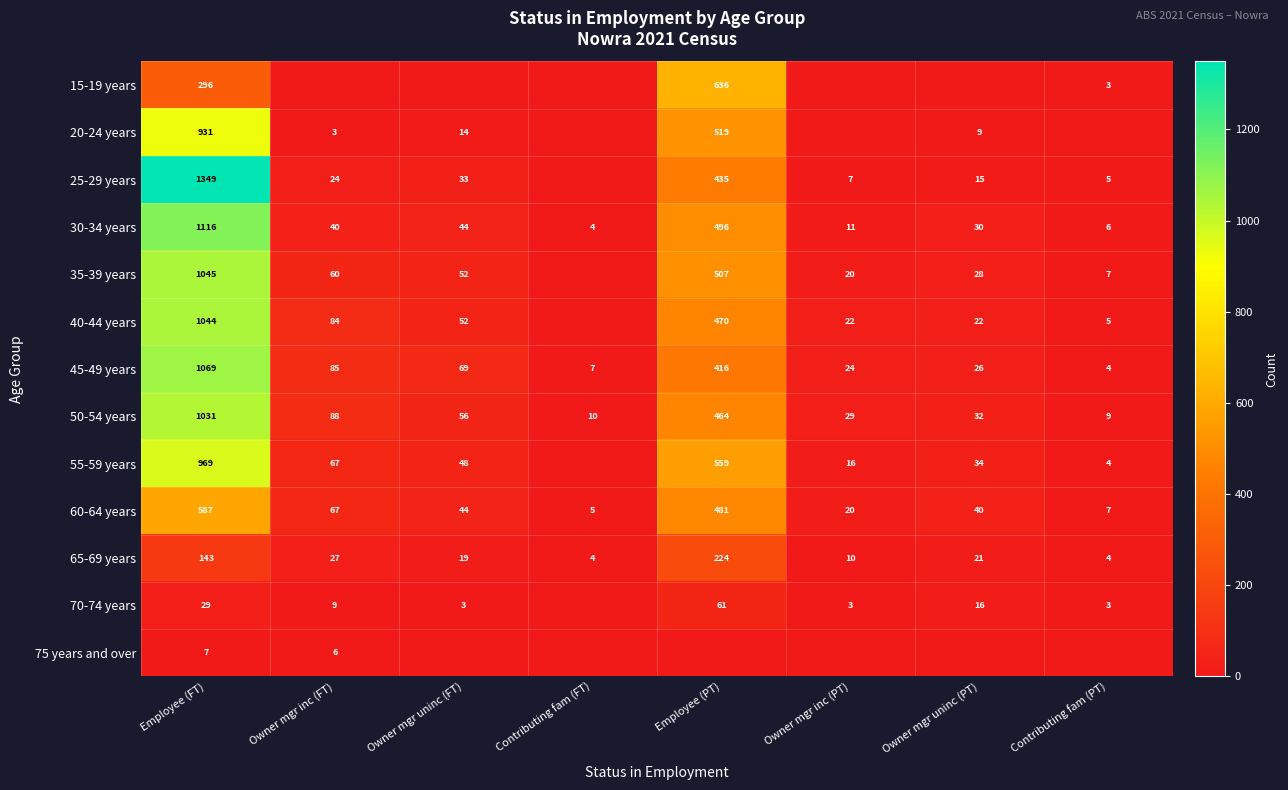

What is the greatest value displayed?

1349